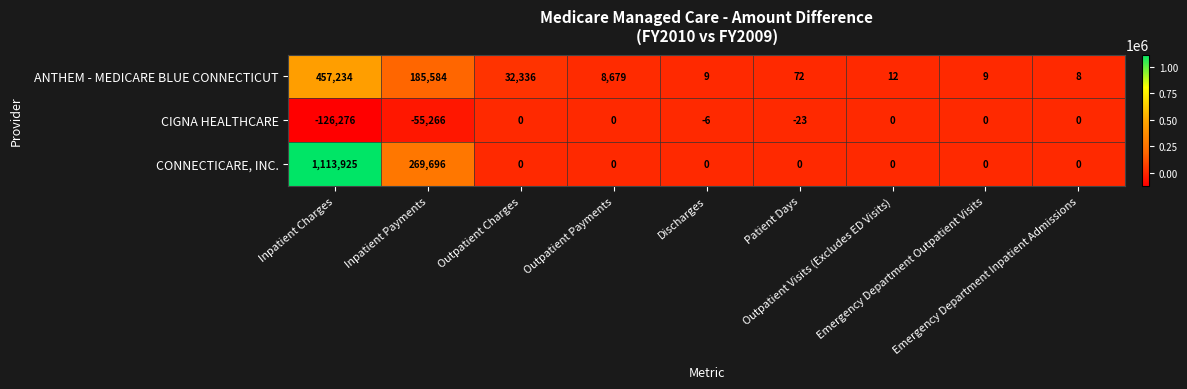

What is the sum of all CIGNA HEALTHCARE values?

-181571